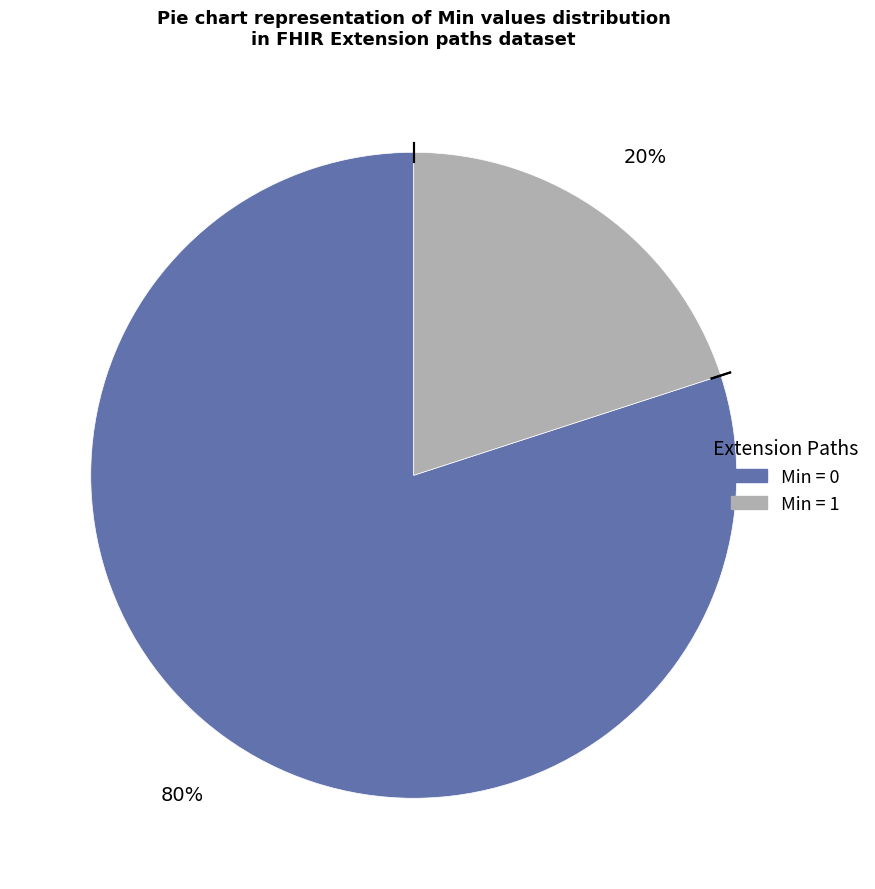

How many slices are in this pie chart?

2